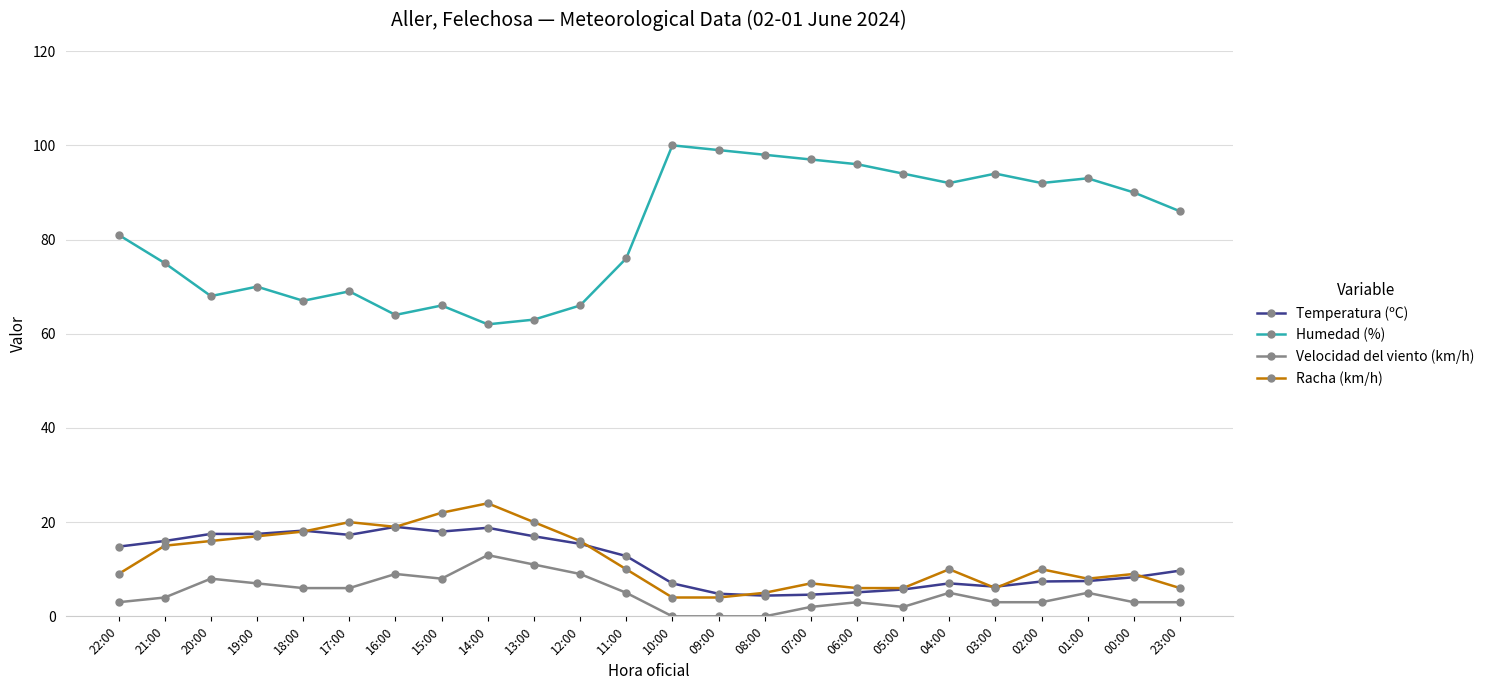

What is the approximate value of Humedad (%) at 11:00?

76.0